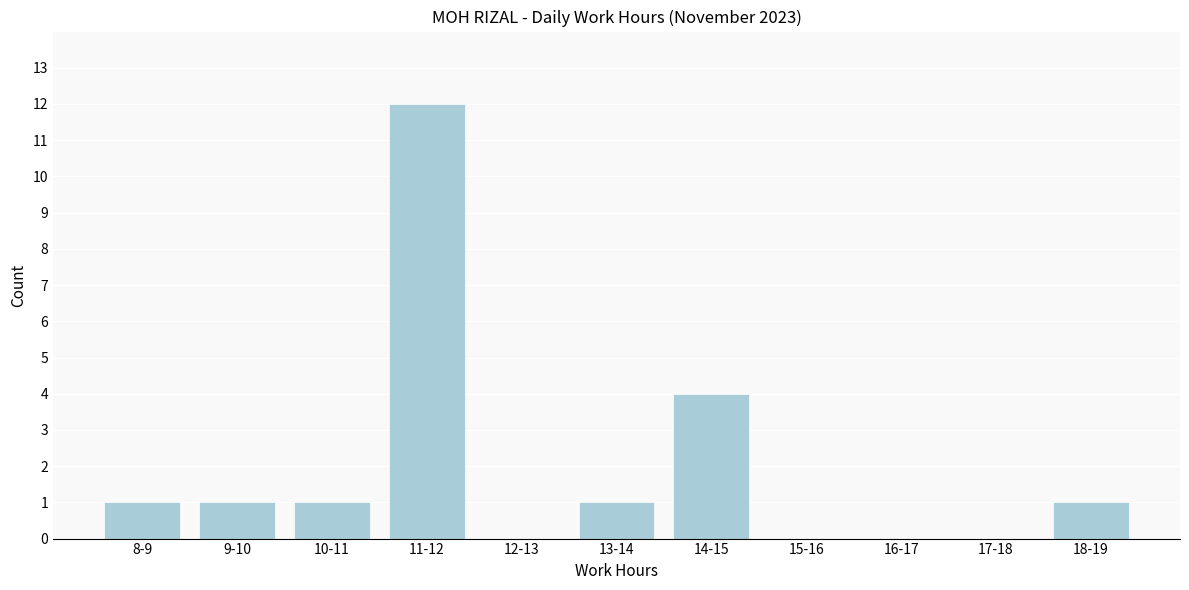

Reading left to right, list all the values displayed in this chart.

8-9=1	9-10=1	10-11=1	11-12=12	12-13=0	13-14=1	14-15=4	15-16=0	16-17=0	17-18=0	18-19=1